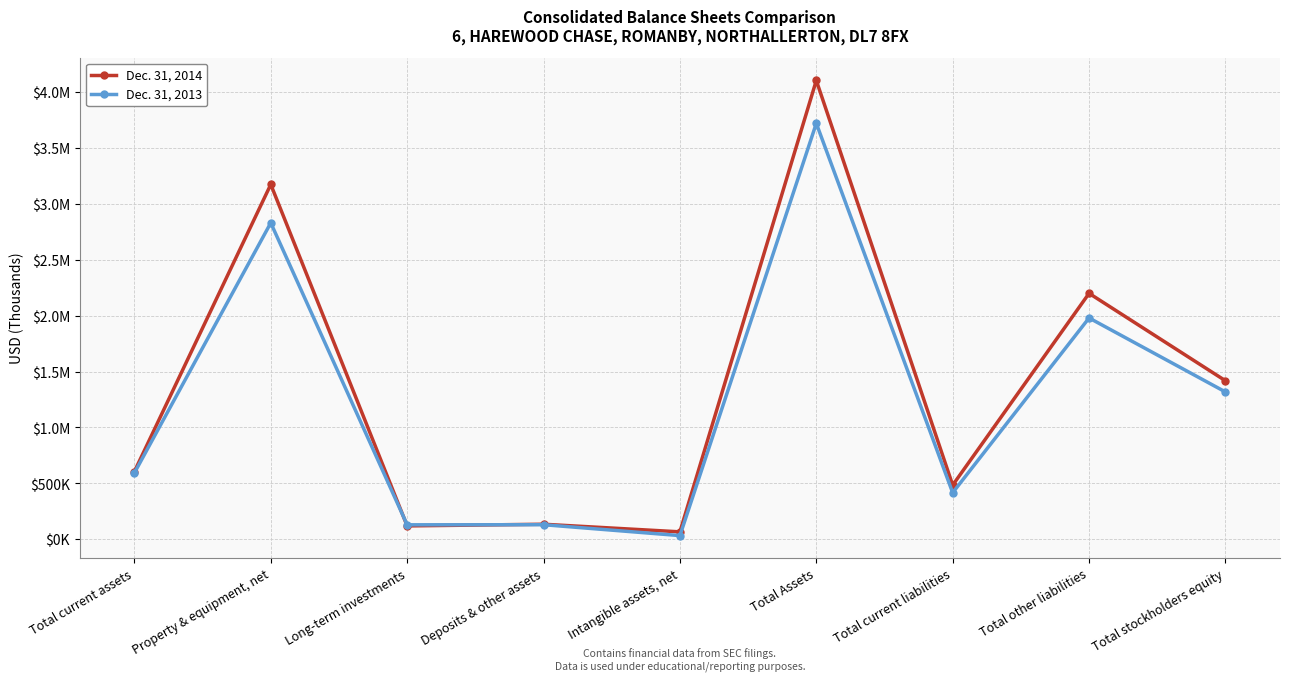

How many interior local valleys does the Dec. 31, 2014 series have?

3